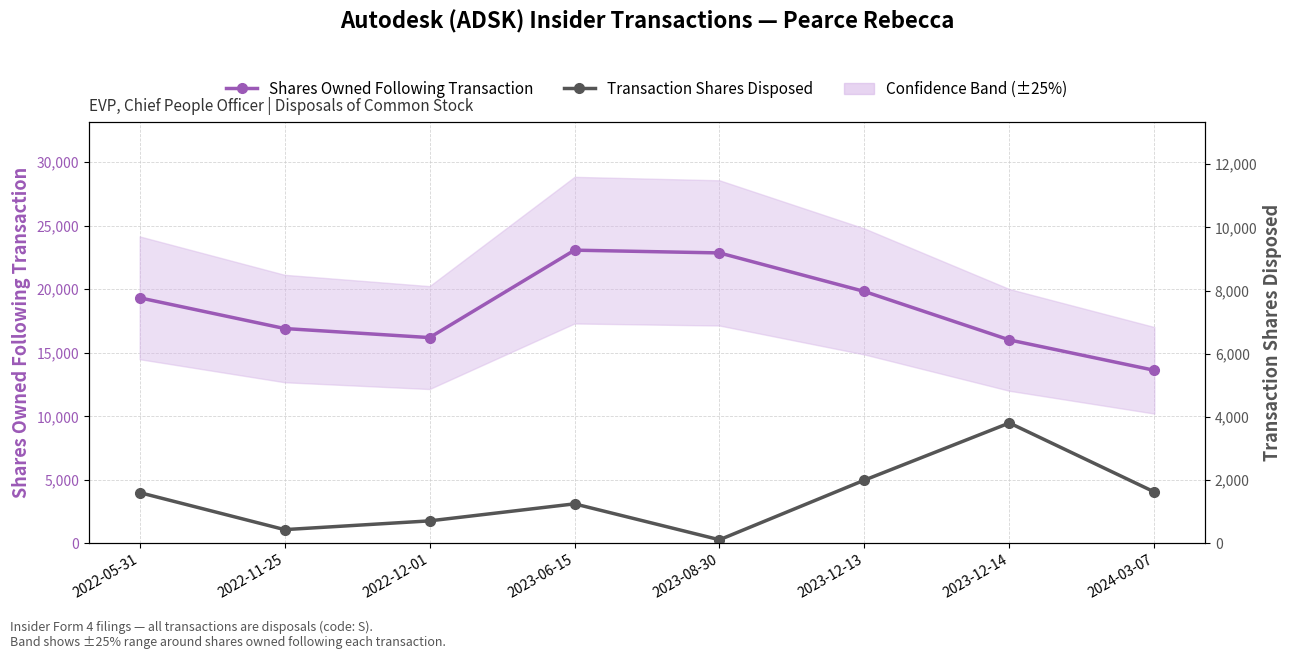

In Transaction Shares Disposed, how many points are higher than both neighbors (excluding endpoints)?

2